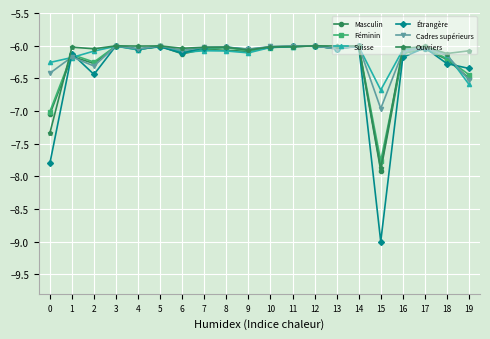

True or false: Suisse and Étrangère cross at least once.

True